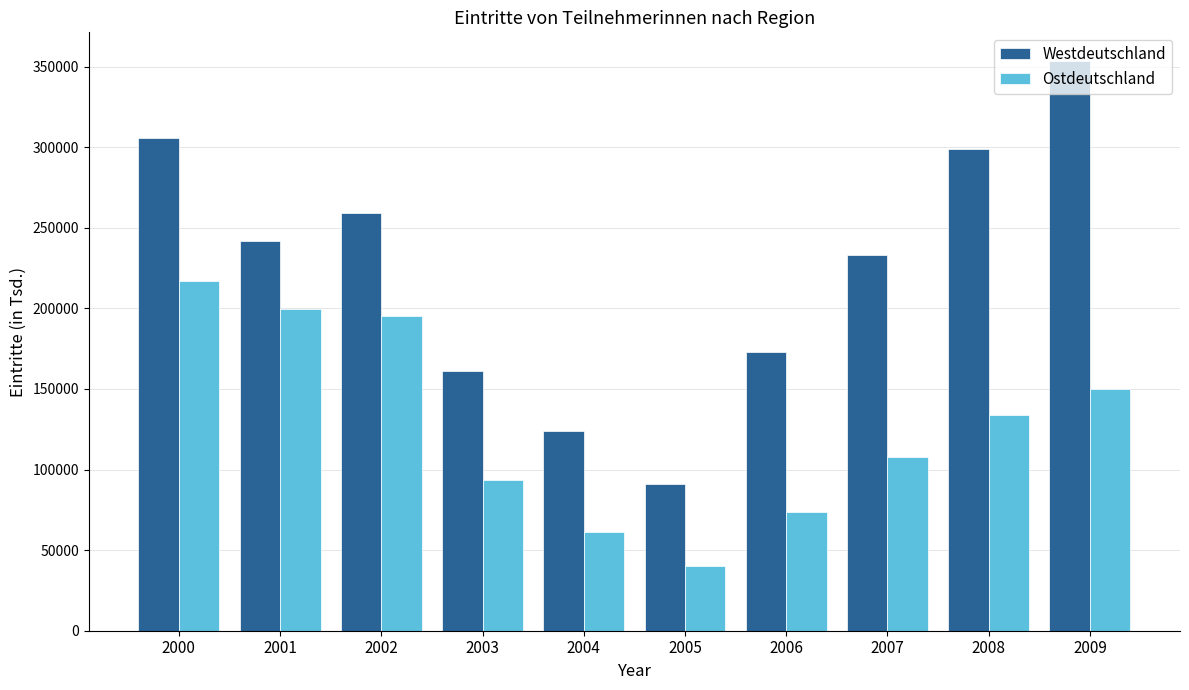

At which category is the sum across all series the highest?

2000